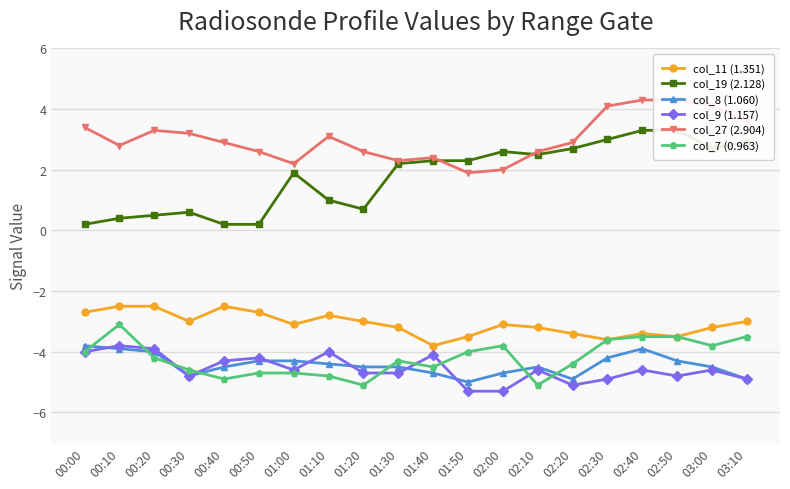

Which series has the largest range (max minus min)?

col_19 (2.128)